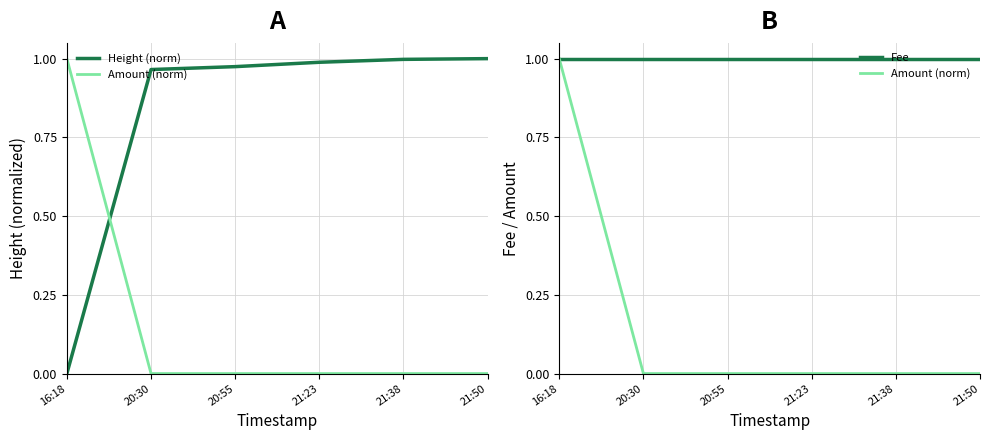

Reading right to left, what are all the values shown in this chart?

Height (norm): 1.0	1.0	1.0	1.0	1.0	0.0
Amount (norm): 0.0	0.0	0.0	0.0	0.0	1.0
Fee: 1.0	1.0	1.0	1.0	1.0	1.0